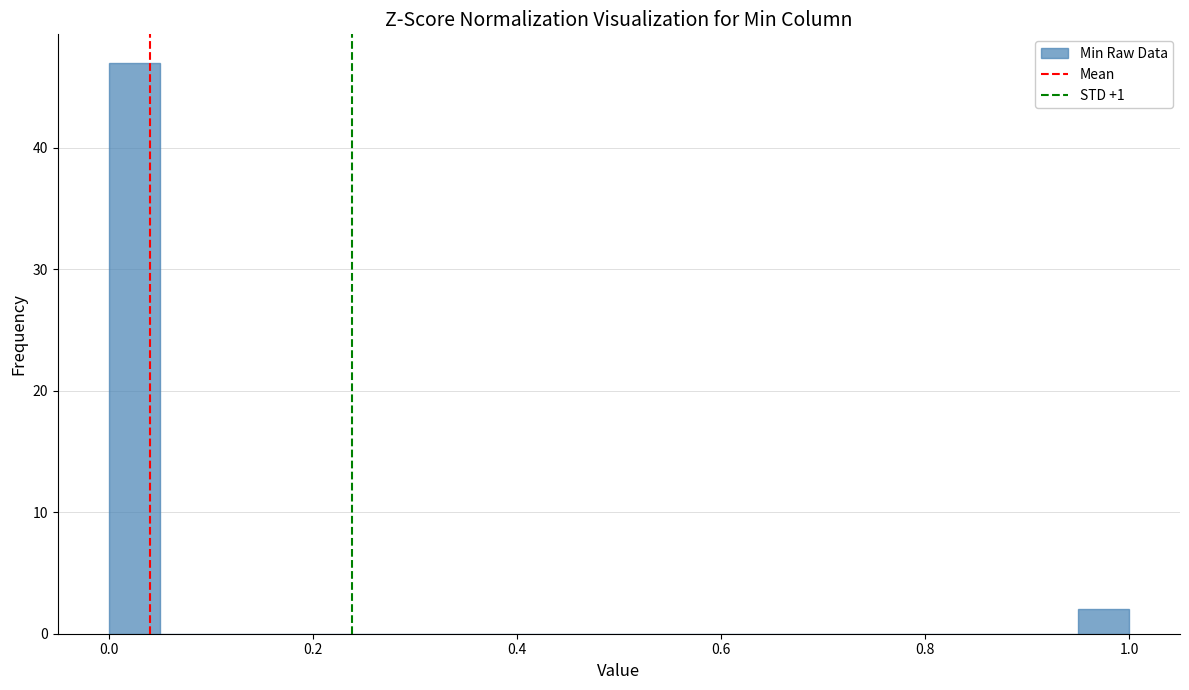

Read against the x-axis, roughly where is the centre of the tallest bar?

0.02